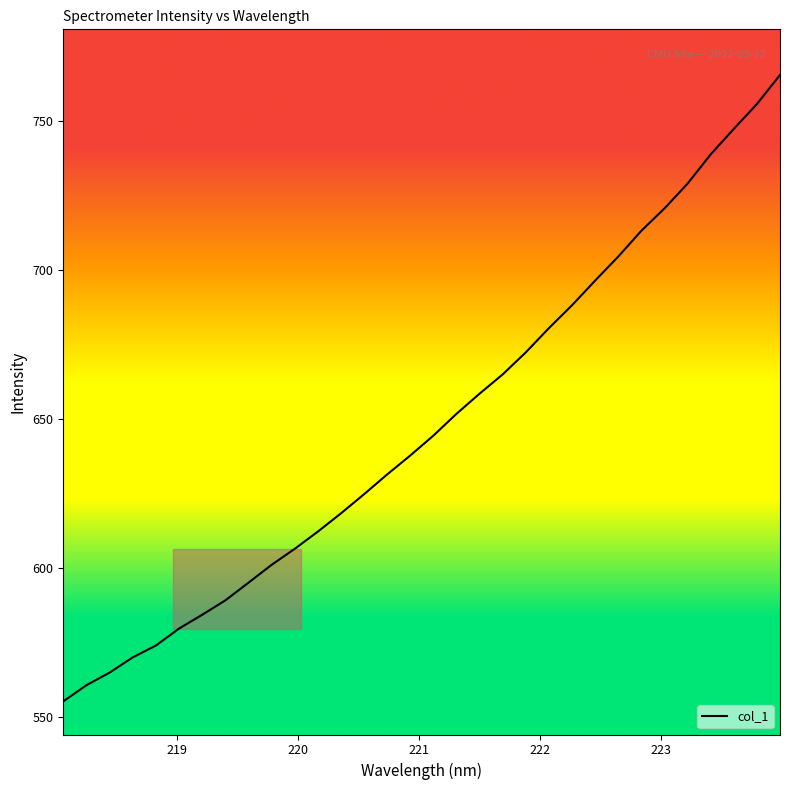

What is the smallest value displayed?

555.3